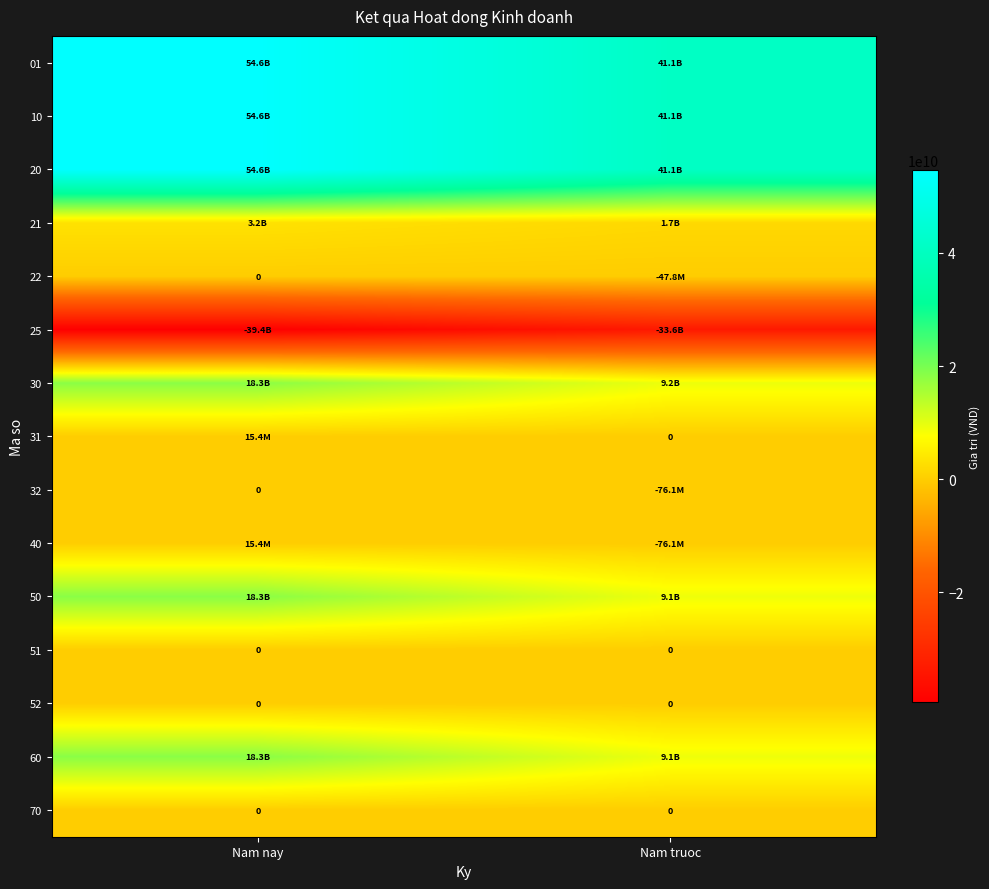

What is the difference between the 20 values at Nam nay and Nam truoc?

13489743800.0